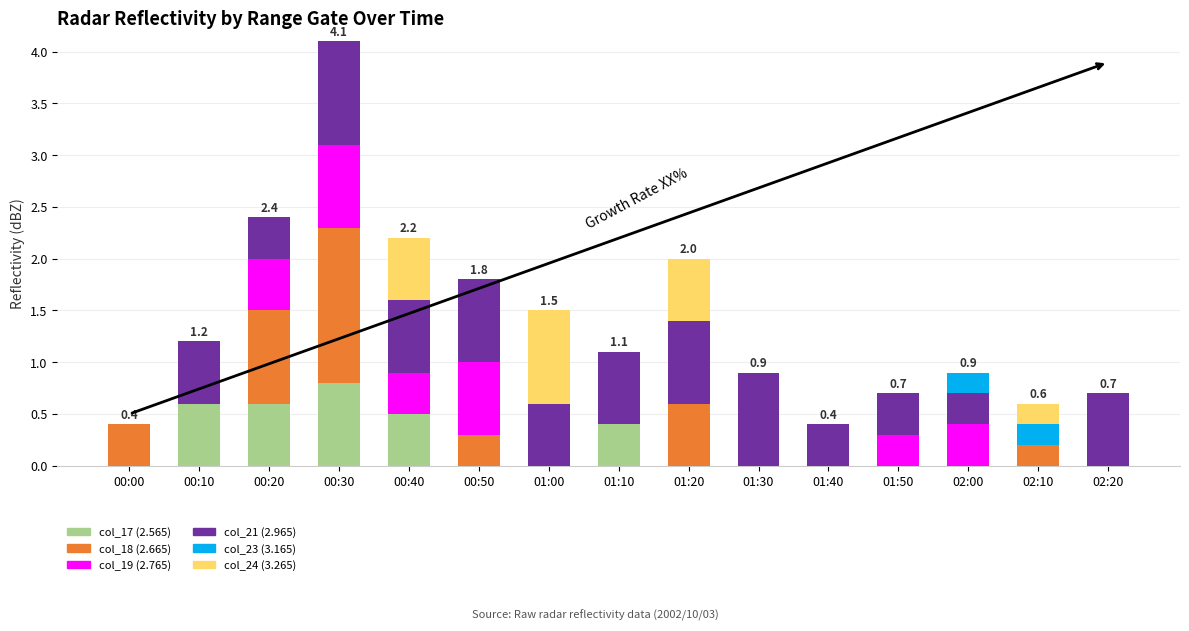

How many distinct data groups are displayed?

6